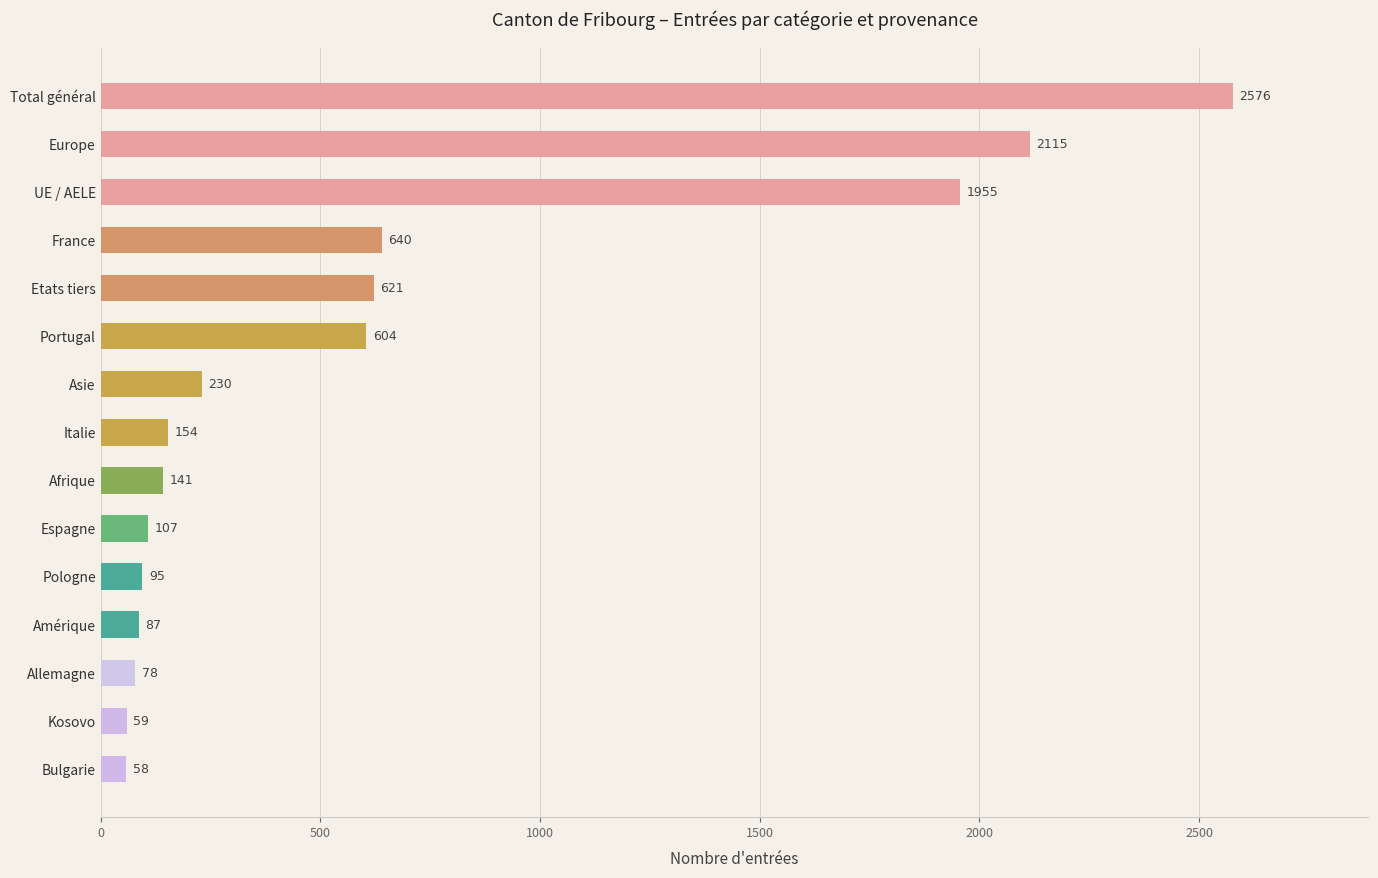

Where is the data nearest to the value 1317?

UE / AELE